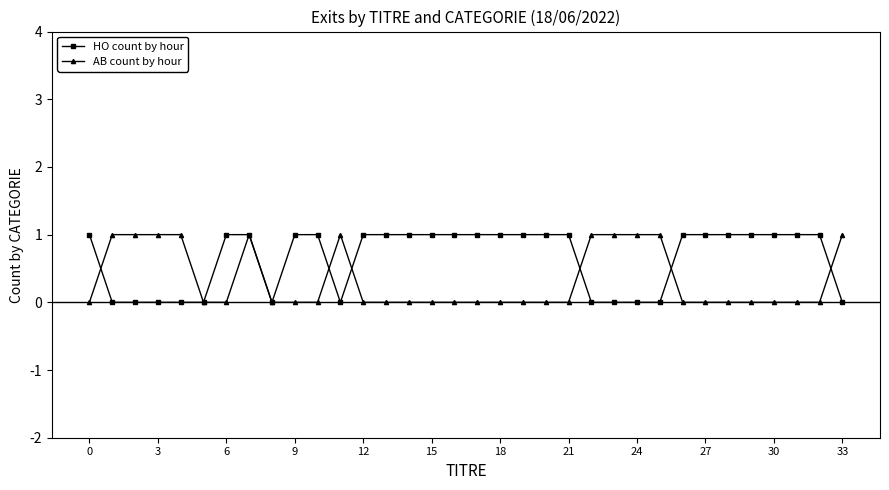

What is the value of the AB count by hour point at the 4th from the left?

1